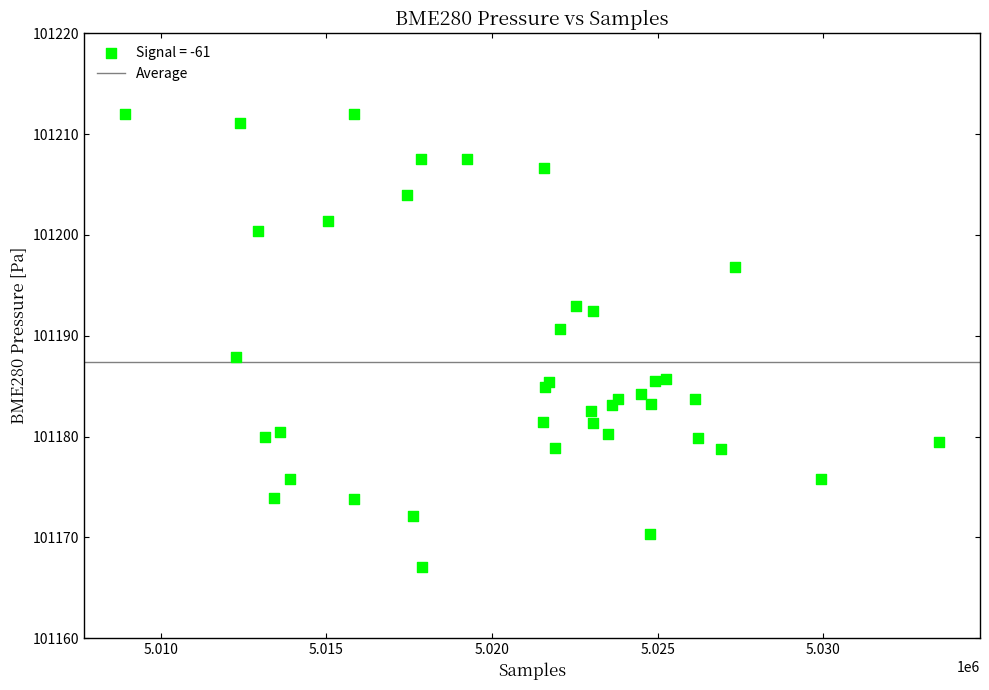

What Y value in the scatter plot is closest to 101189?

101187.9